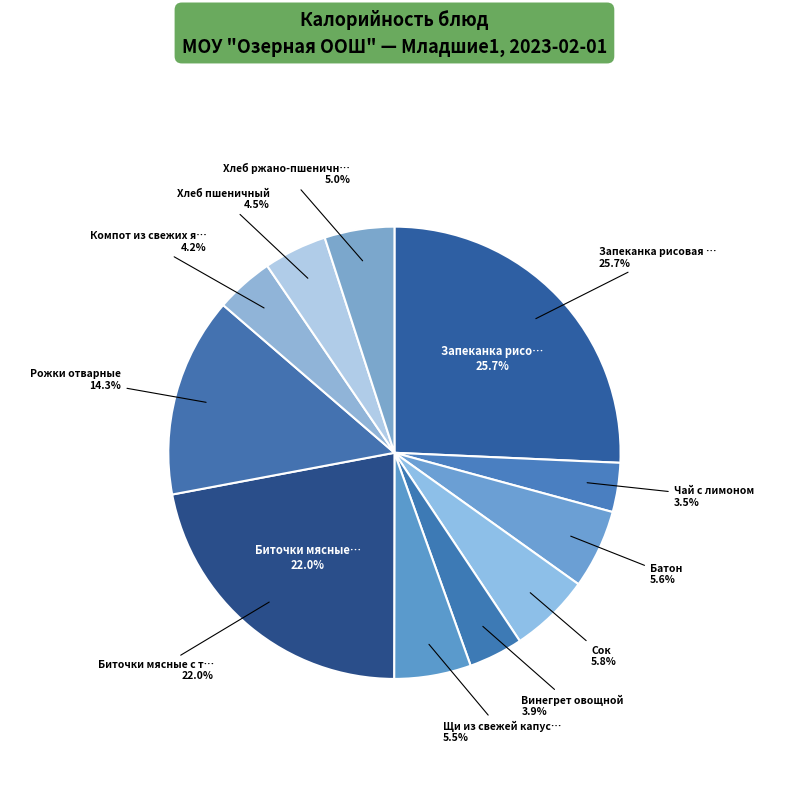

Count the number of slices in the pie.

11